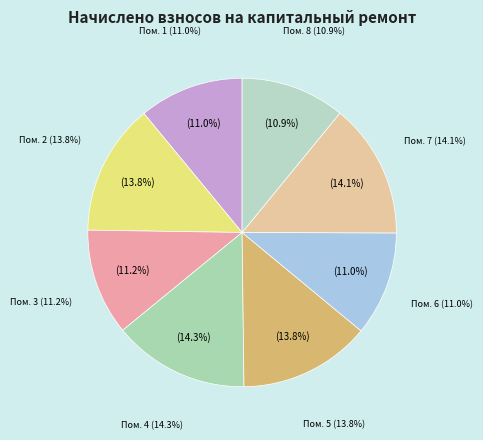

Is 5 the majority of the pie?

No